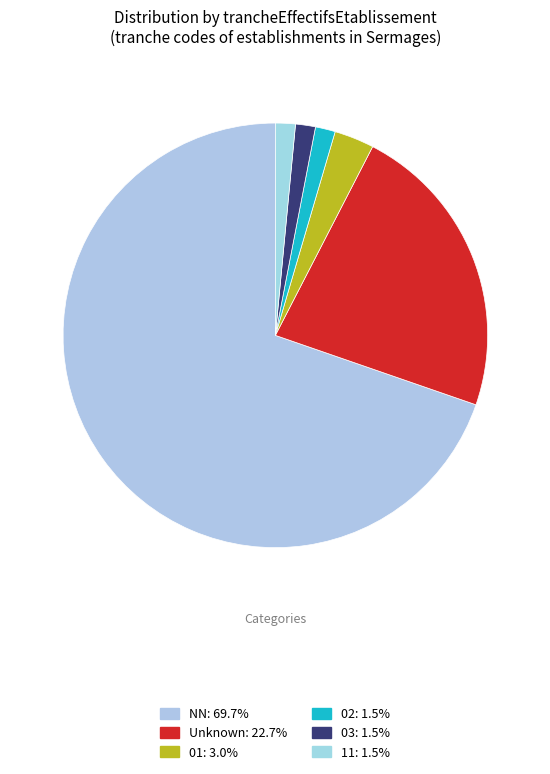

How many segments does this pie chart have?

6